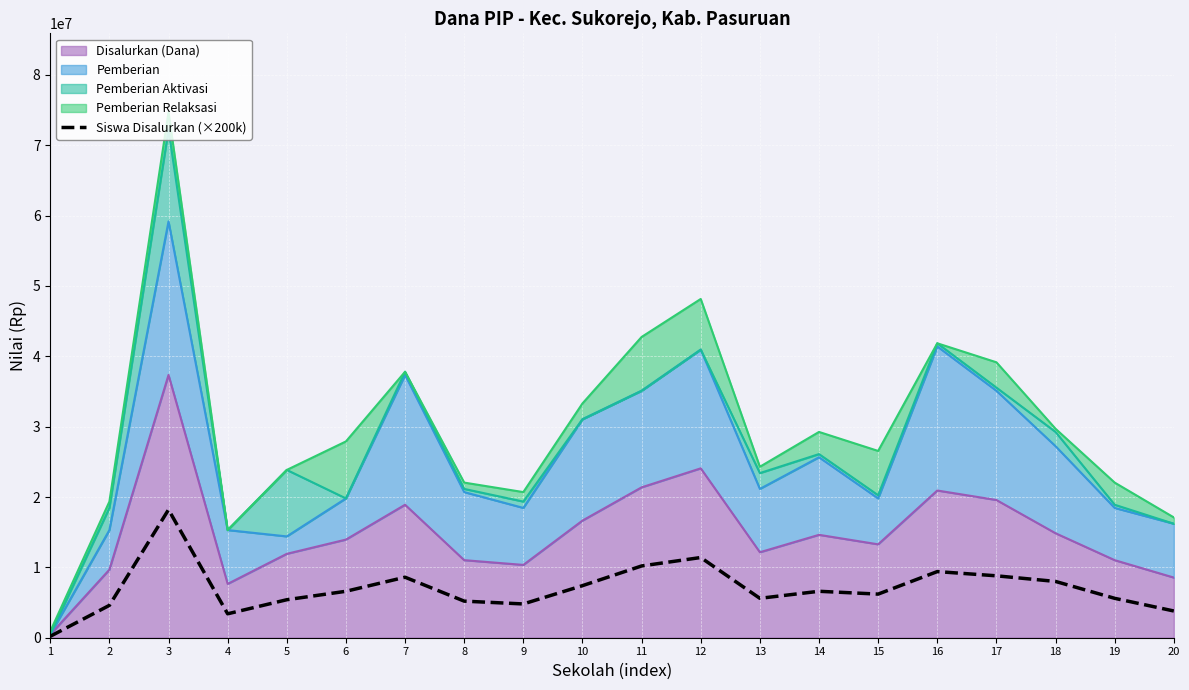

Reading left to right, extract all data points from this chart.

200000	4600000	18200000	3400000	5400000	6600000	8600000	5200000	4800000	7400000	10200000	11400000	5600000	6600000	6200000	9400000	8800000	8000000	5600000	3800000